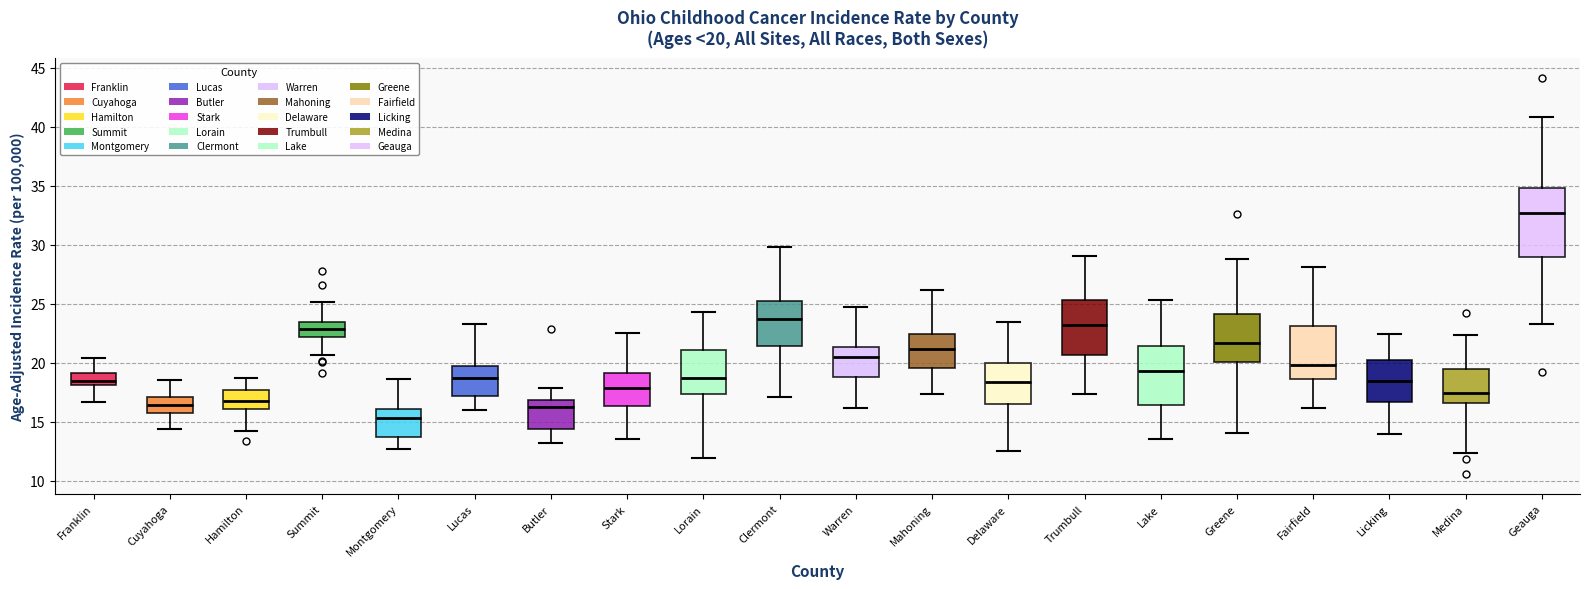

Comparing the boxes themselves (not the whiskers), which one is the tallest?

Geauga